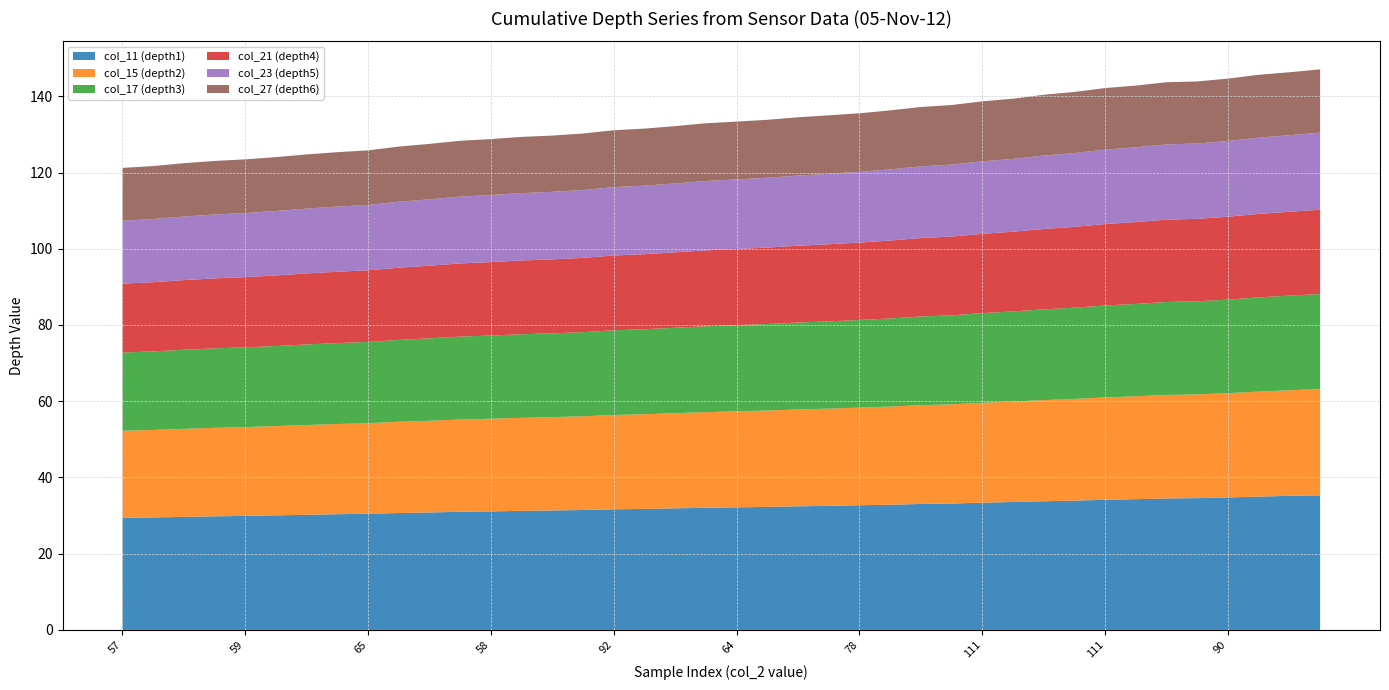

Reading left to right, list all the values displayed in this chart.

col_11 (depth1): 57=29.4	63=29.5	78=29.7	73=29.8	59=29.9	72=30.1	79=30.2	74=30.4	65=30.5	94=30.7	79=30.8	89=31.0	58=31.1	68=31.2	56=31.3	57=31.5	92=31.6	59=31.7	78=31.9	71=32.0	64=32.2	60=32.3	78=32.4	62=32.5	78=32.7	75=32.8	102=33.0	62=33.2	111=33.4	92=33.6	101=33.8	87=33.9	111=34.1	85=34.3	96=34.5	45=34.6	90=34.8	115=35.0	102=35.2	76=35.3
col_15 (depth2): 57=22.9	63=22.9	78=23.1	73=23.2	59=23.3	72=23.4	79=23.5	74=23.7	65=23.8	94=23.9	79=24.1	89=24.2	58=24.3	68=24.4	56=24.5	57=24.6	92=24.7	59=24.8	78=25.0	71=25.1	64=25.2	60=25.3	78=25.4	62=25.5	78=25.6	75=25.8	102=25.9	62=26.0	111=26.2	92=26.4	101=26.5	87=26.7	111=26.9	85=27.0	96=27.2	45=27.2	90=27.4	115=27.5	102=27.7	76=27.8
col_17 (depth3): 57=20.5	63=20.6	78=20.7	73=20.8	59=20.9	72=21.0	79=21.1	74=21.2	65=21.3	94=21.5	79=21.6	89=21.8	58=21.8	68=21.9	56=22.0	57=22.1	92=22.2	59=22.3	78=22.4	71=22.5	64=22.6	60=22.7	78=22.8	62=22.9	78=23.0	75=23.1	102=23.3	62=23.4	111=23.5	92=23.6	101=23.8	87=23.9	111=24.1	85=24.2	96=24.4	45=24.4	90=24.5	115=24.7	102=24.8	76=25.0
col_21 (depth4): 57=18.1	63=18.2	78=18.3	73=18.4	59=18.4	72=18.5	79=18.6	74=18.7	65=18.8	94=18.9	79=19.1	89=19.2	58=19.3	68=19.4	56=19.4	57=19.5	92=19.6	59=19.7	78=19.8	71=19.9	64=20.0	60=20.1	78=20.2	62=20.2	78=20.3	75=20.4	102=20.6	62=20.7	111=20.8	92=20.9	101=21.1	87=21.2	111=21.4	85=21.5	96=21.6	45=21.6	90=21.7	115=21.9	102=22.0	76=22.1
col_23 (depth5): 57=16.5	63=16.6	78=16.7	73=16.8	59=16.8	72=16.9	79=17.0	74=17.1	65=17.2	94=17.3	79=17.4	89=17.5	58=17.6	68=17.7	56=17.7	57=17.8	92=17.9	59=18.0	78=18.1	71=18.2	64=18.2	60=18.3	78=18.4	62=18.5	78=18.5	75=18.7	102=18.8	62=18.9	111=19.0	92=19.1	101=19.3	87=19.4	111=19.5	85=19.6	96=19.7	45=19.8	90=19.9	115=20.0	102=20.1	76=20.2
col_27 (depth6): 57=13.9	63=13.9	78=14.0	73=14.0	59=14.1	72=14.1	79=14.2	74=14.3	65=14.3	94=14.5	79=14.5	89=14.6	58=14.7	68=14.7	56=14.8	57=14.8	92=14.9	59=15.0	78=15.0	71=15.1	64=15.2	60=15.2	78=15.3	62=15.3	78=15.4	75=15.5	102=15.6	62=15.6	111=15.7	92=15.8	101=15.9	87=16.0	111=16.1	85=16.2	96=16.3	45=16.3	90=16.4	115=16.5	102=16.5	76=16.6